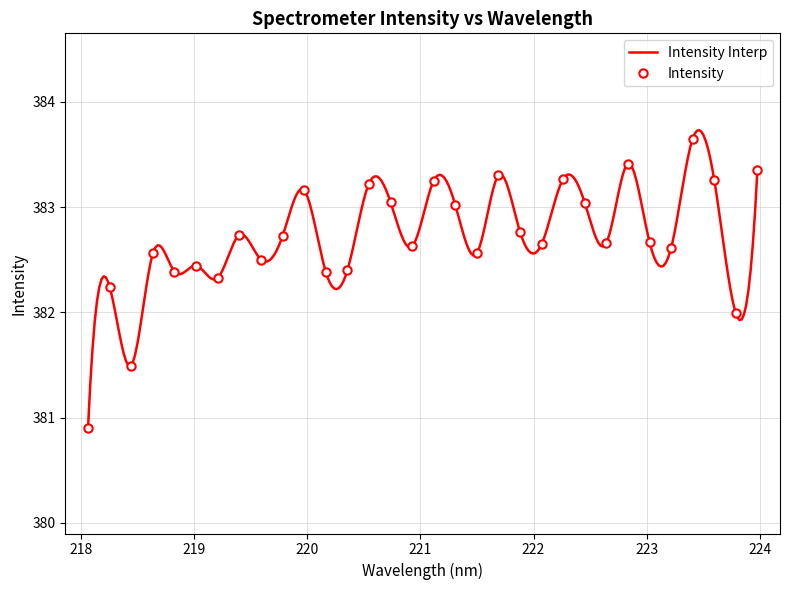

What is the greatest value displayed?

383.6